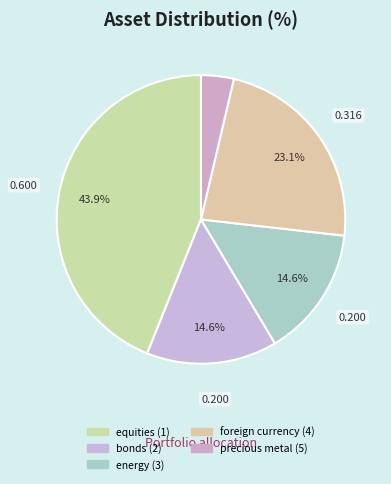

What percentage is the foreign currency (4) slice, to the nearest percent?

23%